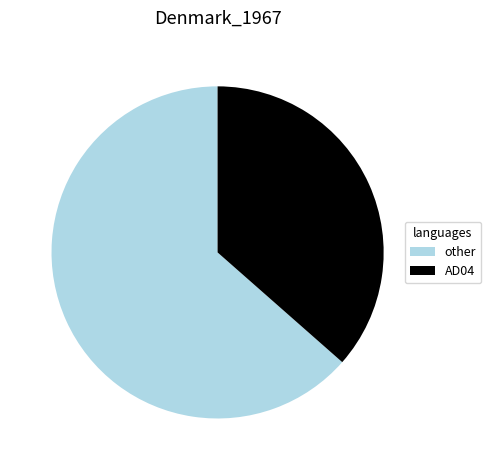

What is the largest slice in the pie chart?

other